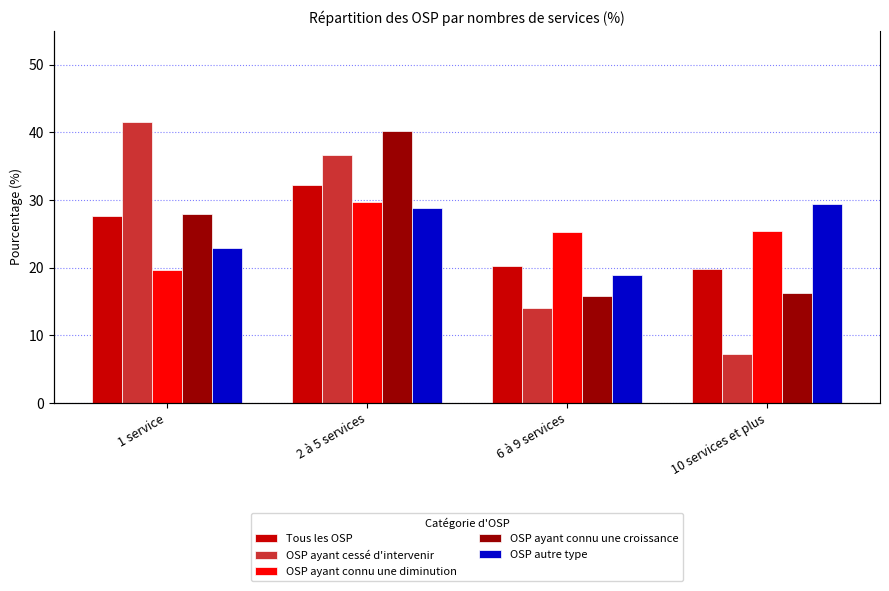

The value of OSP ayant cessé d'intervenir at 10 services et plus is 12.9. True or false?

False